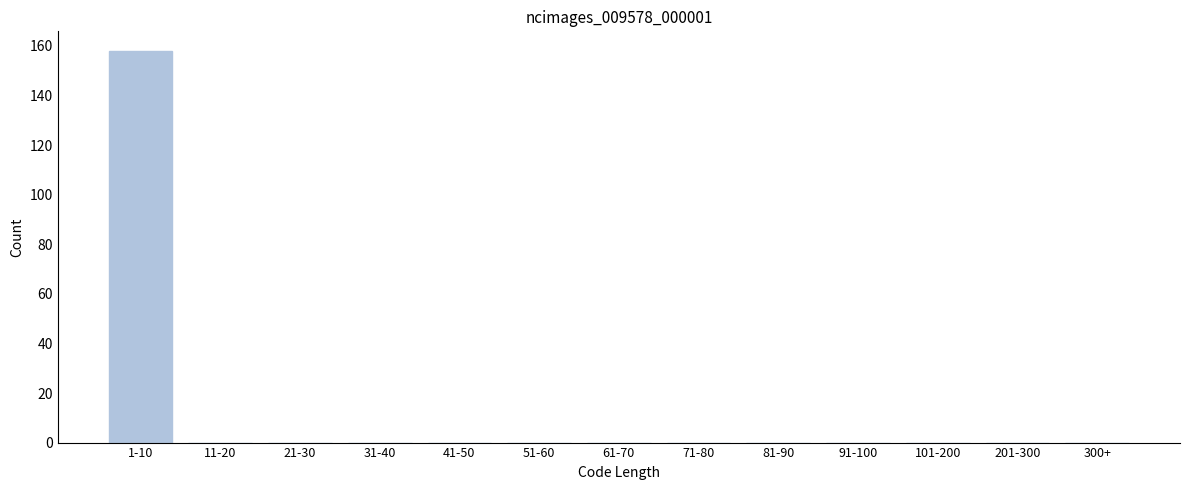

Reading right to left, list all the values displayed in this chart.

300+=0	201-300=0	101-200=0	91-100=0	81-90=0	71-80=0	61-70=0	51-60=0	41-50=0	31-40=0	21-30=0	11-20=0	1-10=158